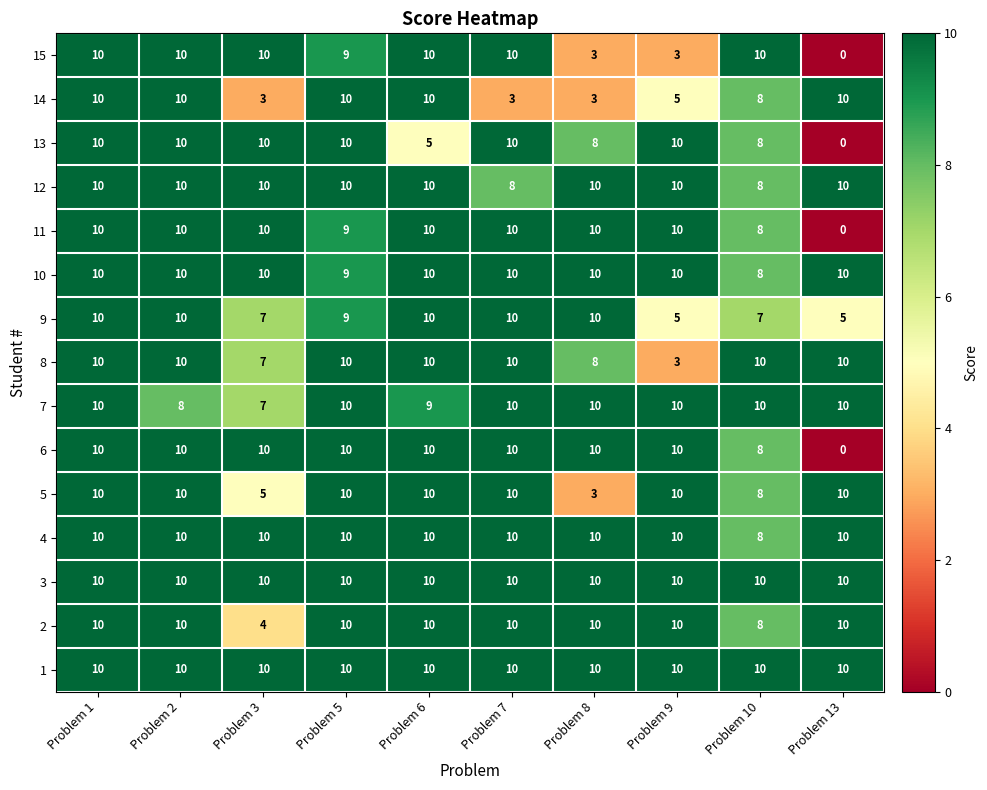

Read the 9 value at Problem 13.

5